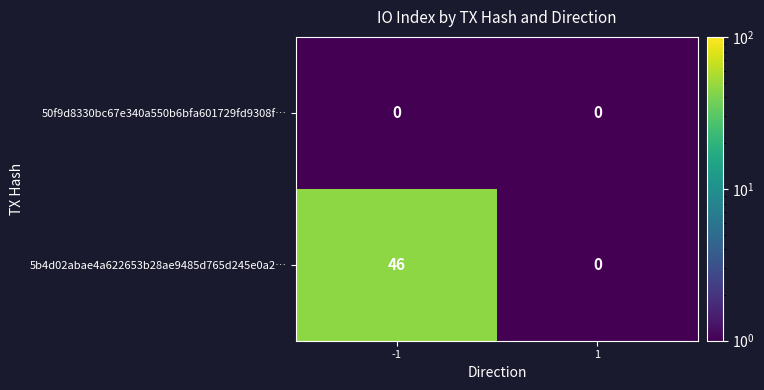

Is it true that 50f9d8330bc67e340a550b6bfa601729fd9308f… equals 0 at 1?

True